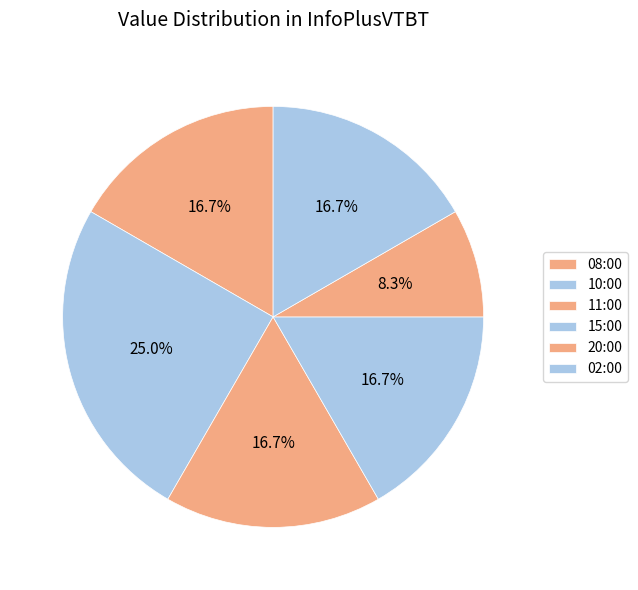

Which category has the smallest portion of the pie?

20:00